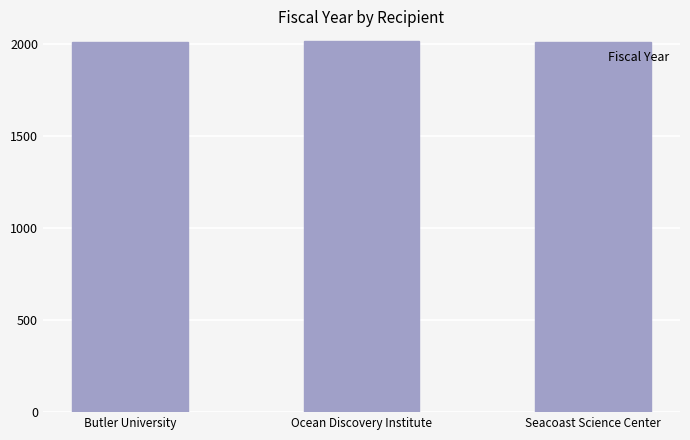

What is the average value?

2013